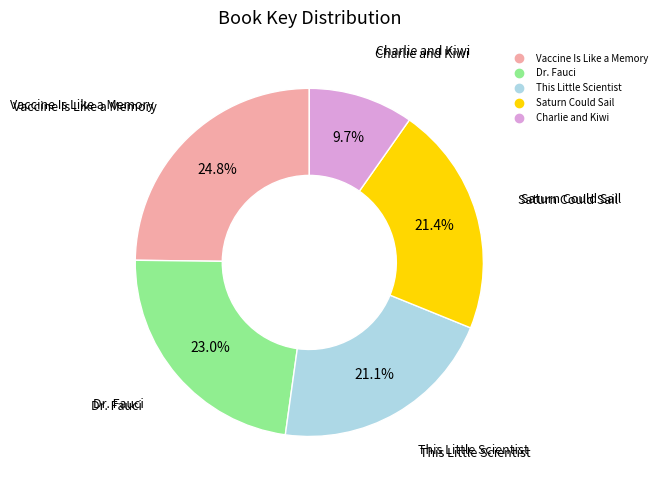

Is there a majority slice in this chart?

No